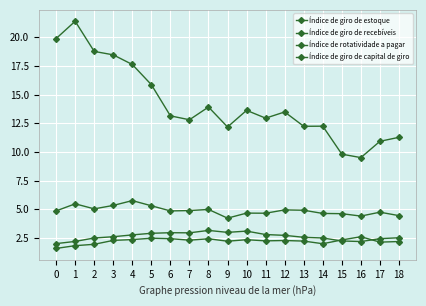

Reading right to left, extract all data points from this chart.

Índice de giro de estoque: 2.5	2.4	2.2	2.2	2.5	2.6	2.7	2.8	3.1	3.0	3.2	3.0	3.0	2.9	2.8	2.6	2.5	2.2	2.0
Índice de giro de recebíveis: 4.5	4.8	4.4	4.6	4.6	4.9	5.0	4.7	4.7	4.2	5.0	4.9	4.9	5.3	5.8	5.3	5.0	5.5	4.9
Índice de rotatividade a pagar: 11.3	10.9	9.5	9.8	12.2	12.2	13.5	12.9	13.6	12.2	13.9	12.8	13.2	15.9	17.6	18.5	18.8	21.4	19.9
Índice de giro de capital de giro: 2.2	2.1	2.6	2.3	2.0	2.2	2.3	2.2	2.4	2.2	2.4	2.3	2.4	2.5	2.4	2.3	1.9	1.8	1.6